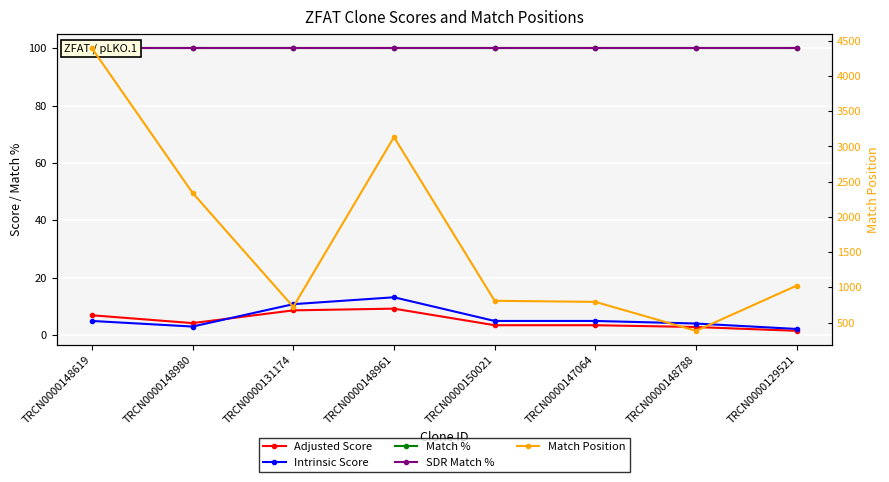

How many lines are shown in the chart?

5